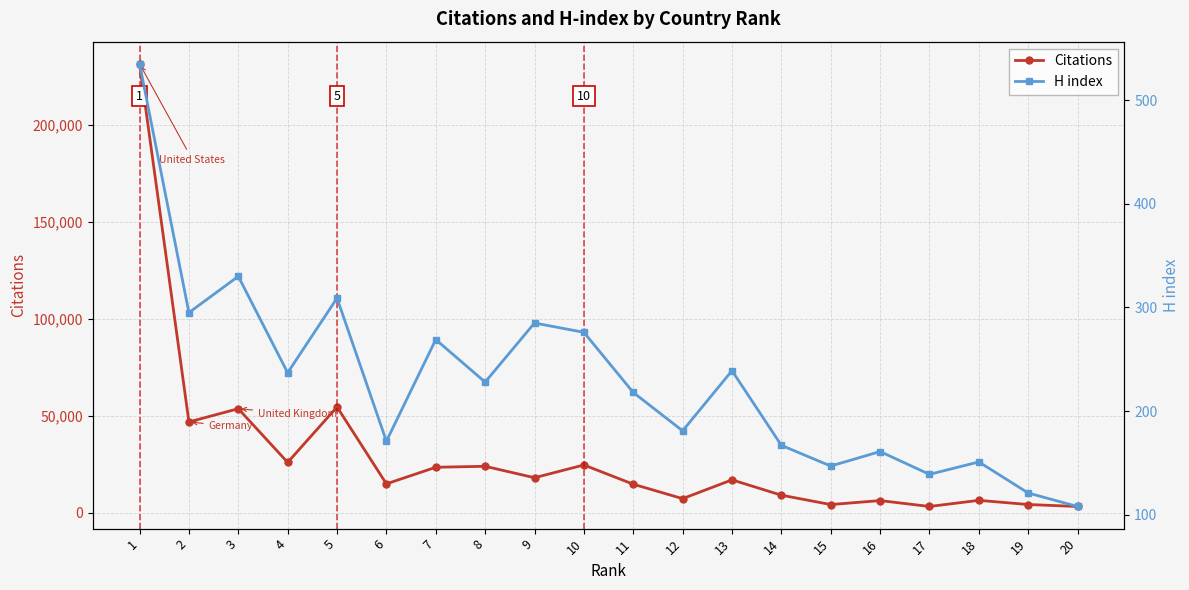

What is the total value across all series at 19?

4273